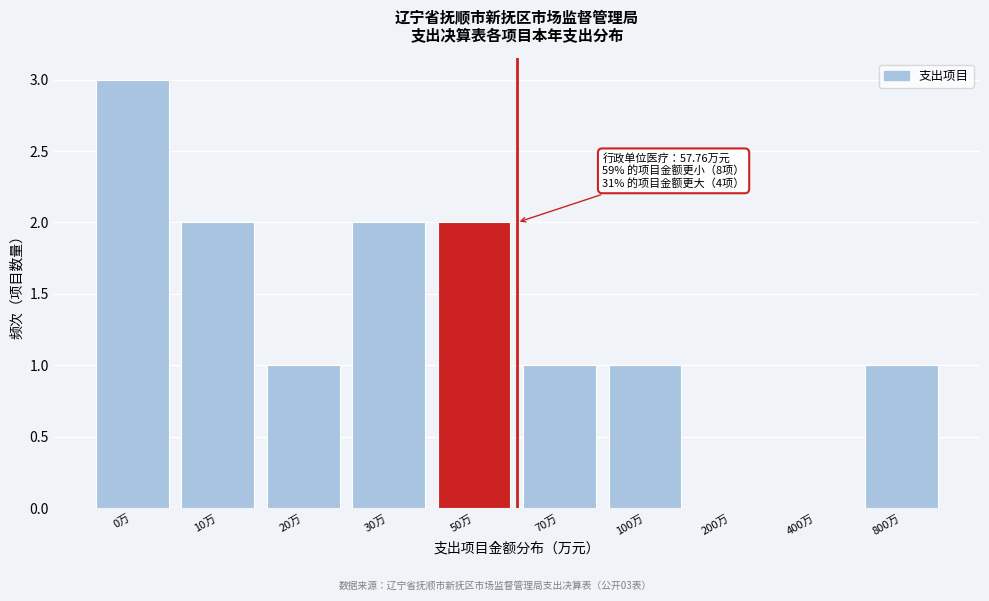

Reading right to left, transcribe all the data shown in this chart.

800万=1	400万=0	200万=0	100万=1	70万=1	50万=2	30万=2	20万=1	10万=2	0万=3